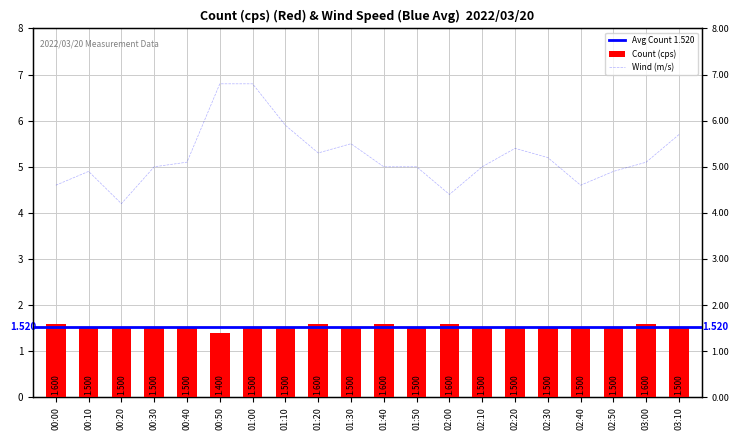

Which series changed the most between 01:00 and 02:50?

Wind (m/s)